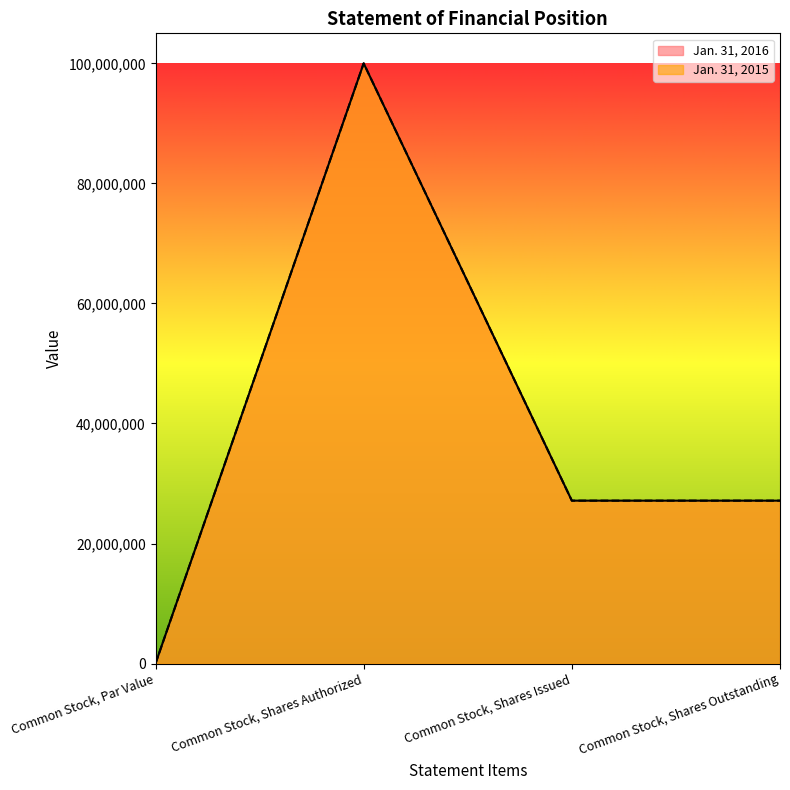

Reading left to right, list all the values displayed in this chart.

Jan. 31, 2016: Common Stock, Par Value=0	Common Stock, Shares Authorized=100000000	Common Stock, Shares Issued=27140550	Common Stock, Shares Outstanding=27140550
Jan. 31, 2015: Common Stock, Par Value=0	Common Stock, Shares Authorized=100000000	Common Stock, Shares Issued=27140550	Common Stock, Shares Outstanding=27140550